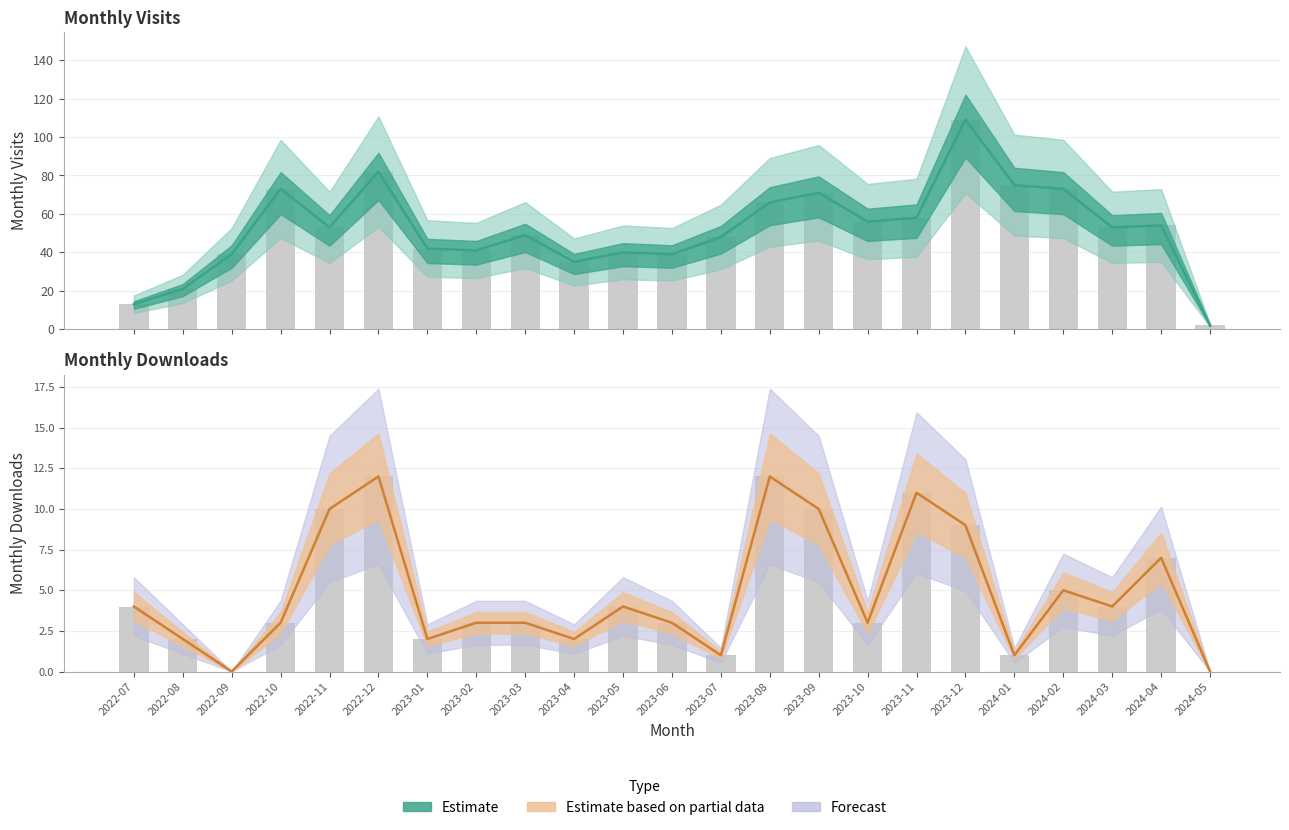

Is it true that monthly_visit equals 54 at 2024-04?

True